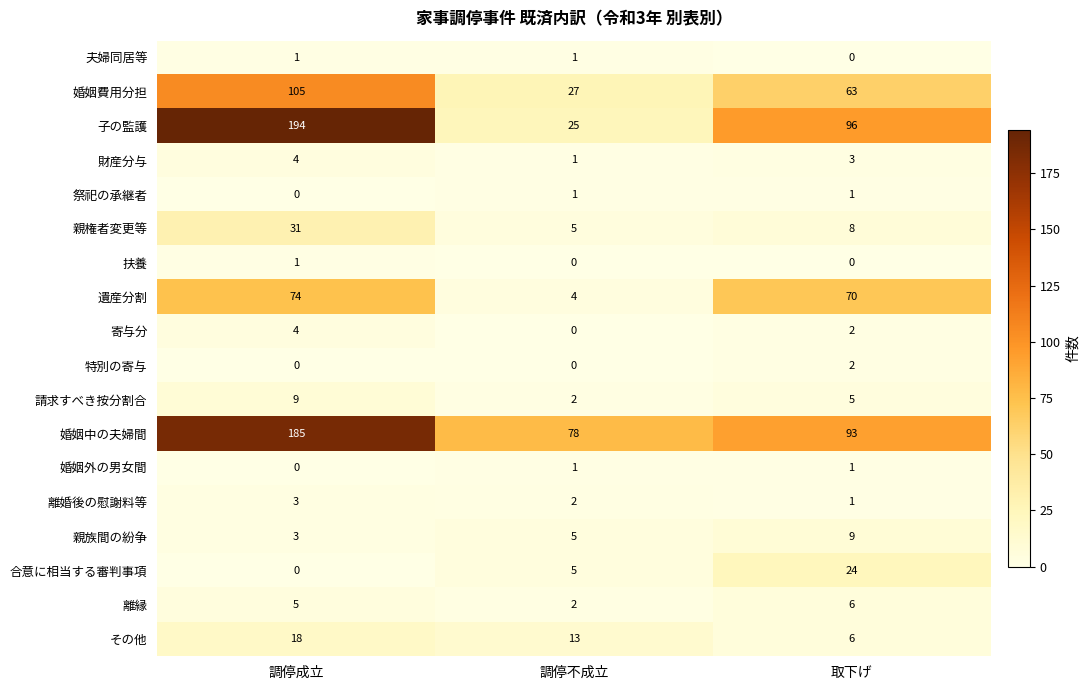

Where is 請求すべき按分割合 nearest to the value 5?

取下げ